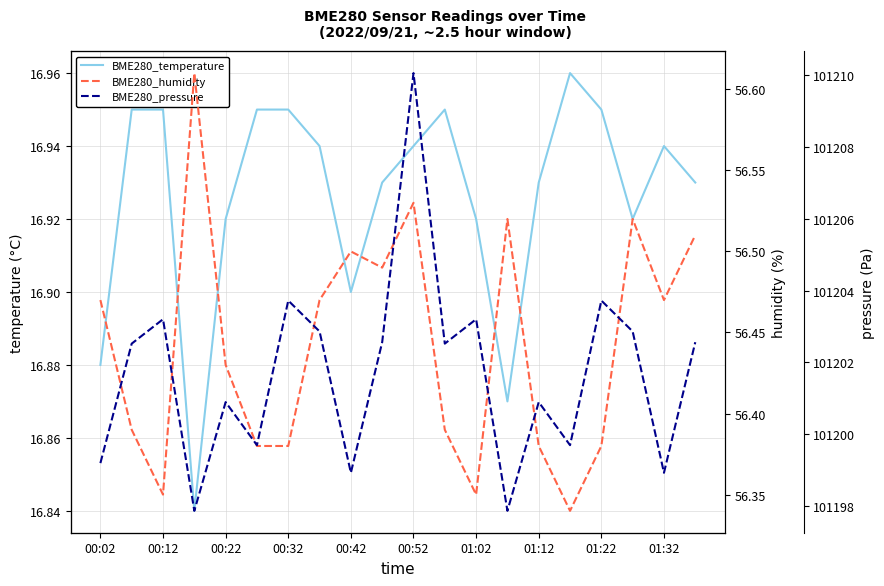

The BME280_temperature series shows 16.9 at 01:02. True or false?

True